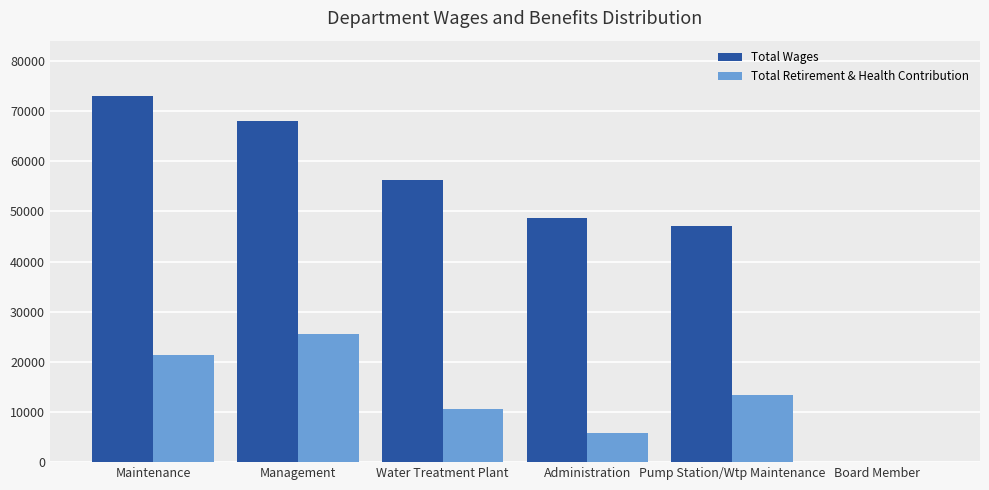

Is it true that Total Retirement & Health Contribution equals 5833 at Administration?

True